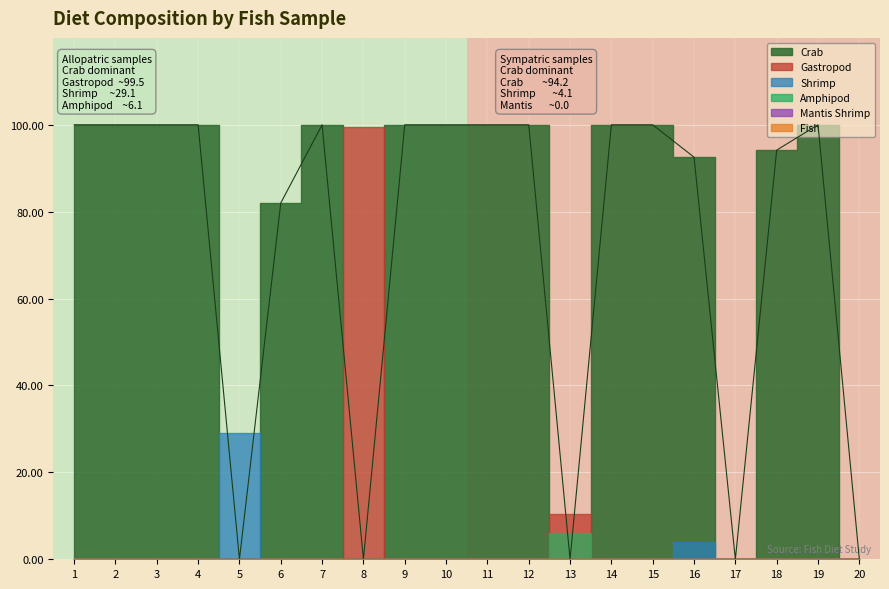

How many interior local peaks does the Shrimp series have?

2